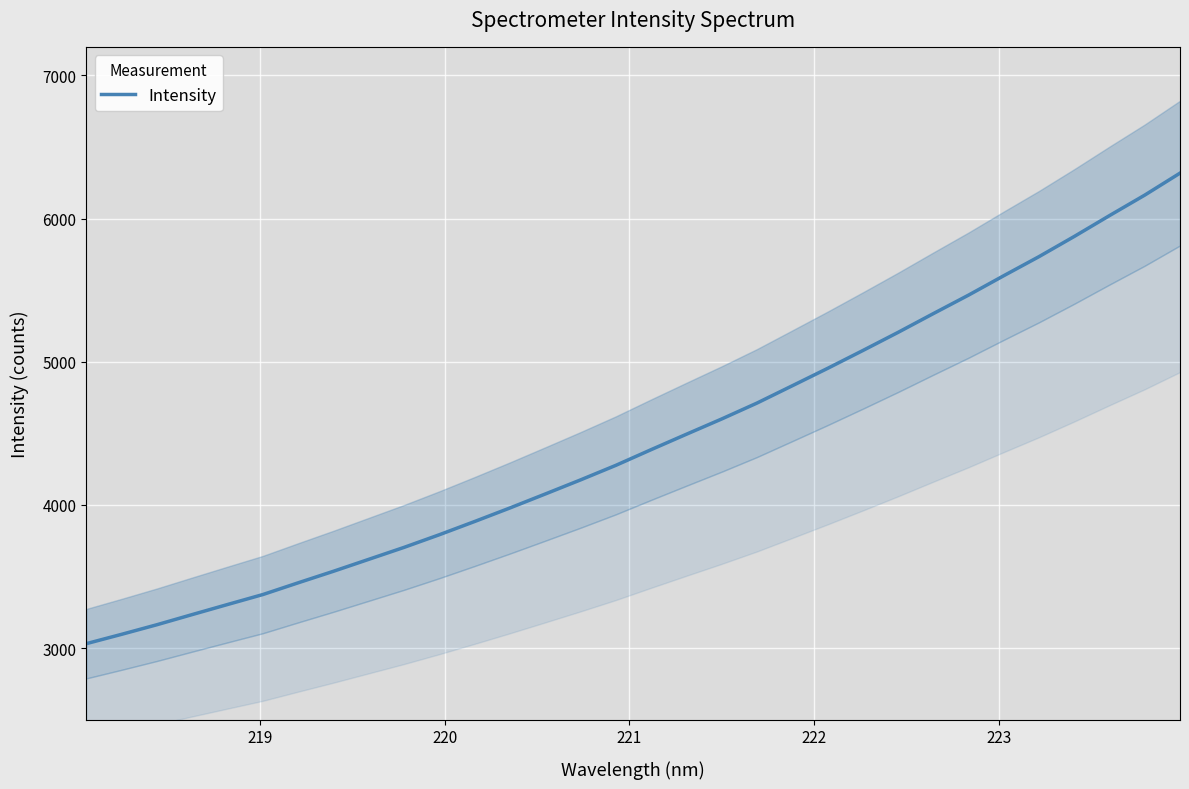

The value at 9 is 6039.6. True or false?

False